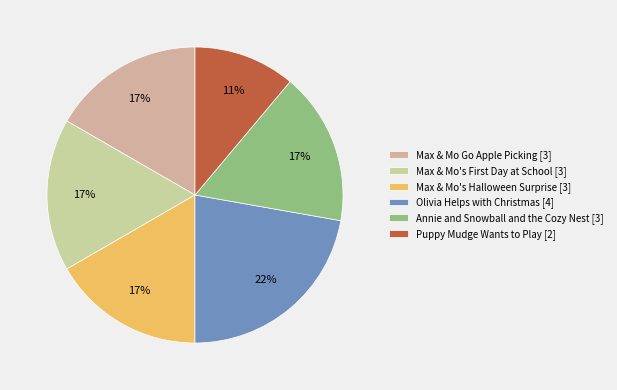

Which category has the smallest portion of the pie?

Puppy Mudge Wants to Play